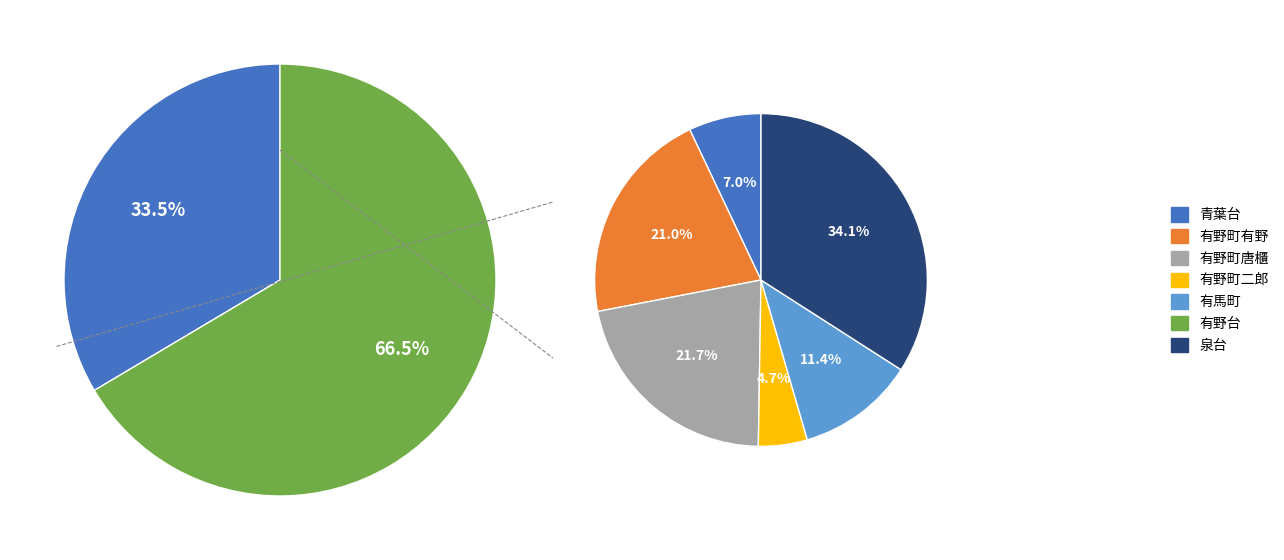

Rank the categories by value from highest to lowest.

有野台, 泉台, 有野町唐櫃, 有野町有野, 有馬町, 青葉台, 有野町二郎